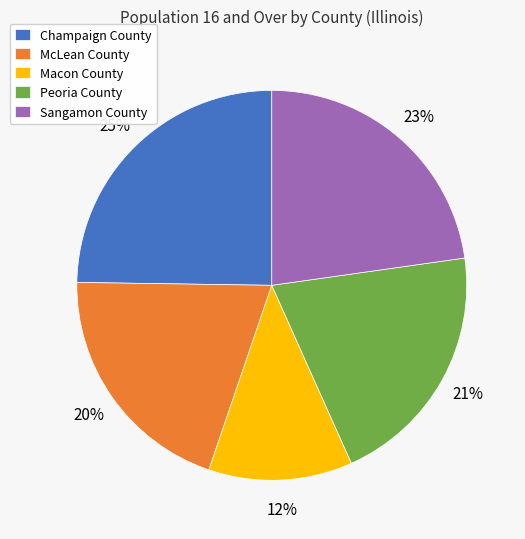

True or false: Peoria County accounts for 9% of the total.

False